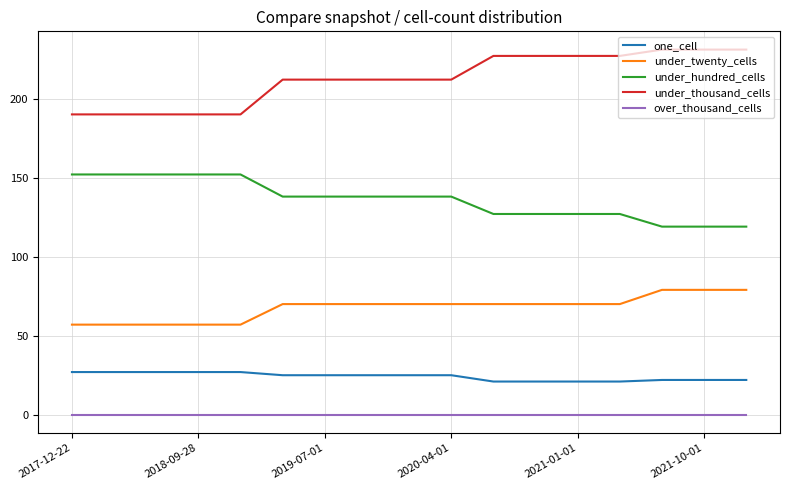

How many under_hundred_cells values are between 127 and 152?

14